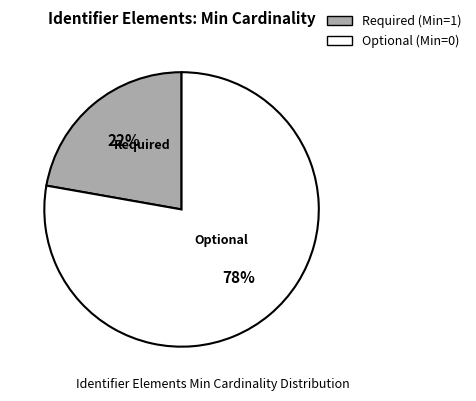

How many segments does this pie chart have?

2